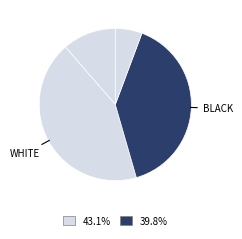

How many slices are in this pie chart?

4